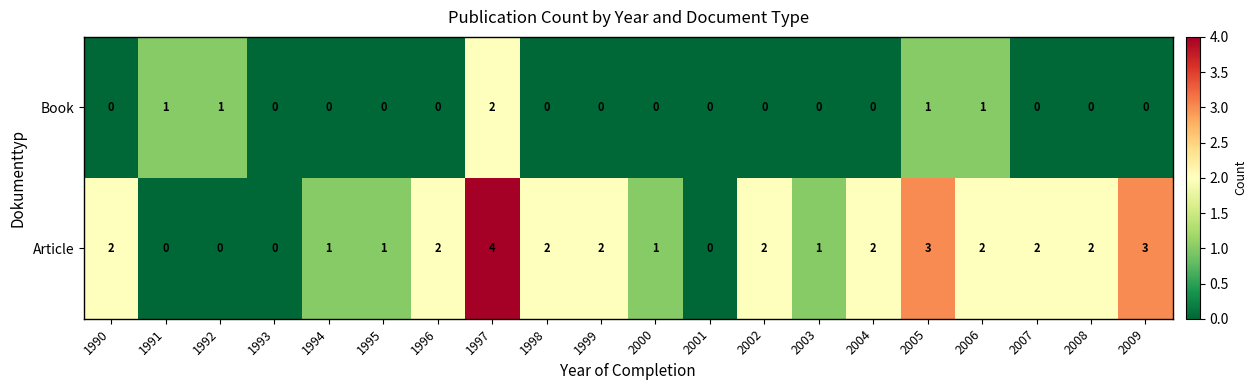

What is the difference between the maximum and minimum values in the Article series?

4